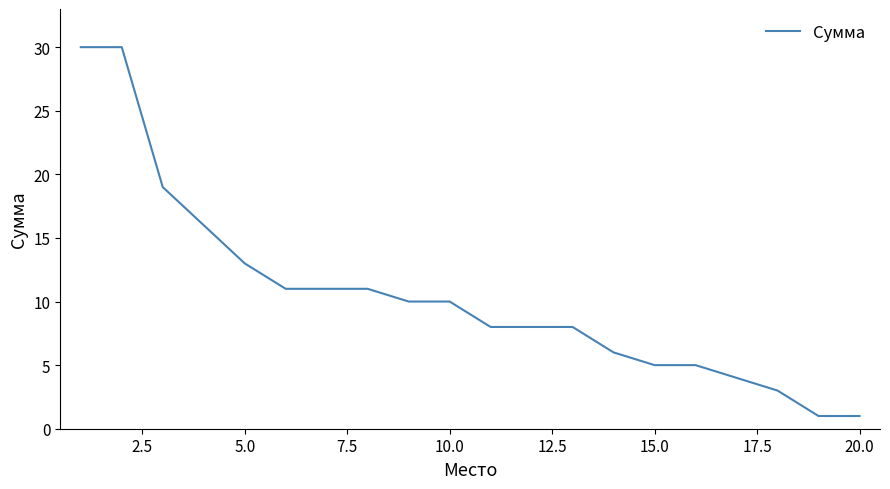

What is the difference between the maximum and minimum values?

29